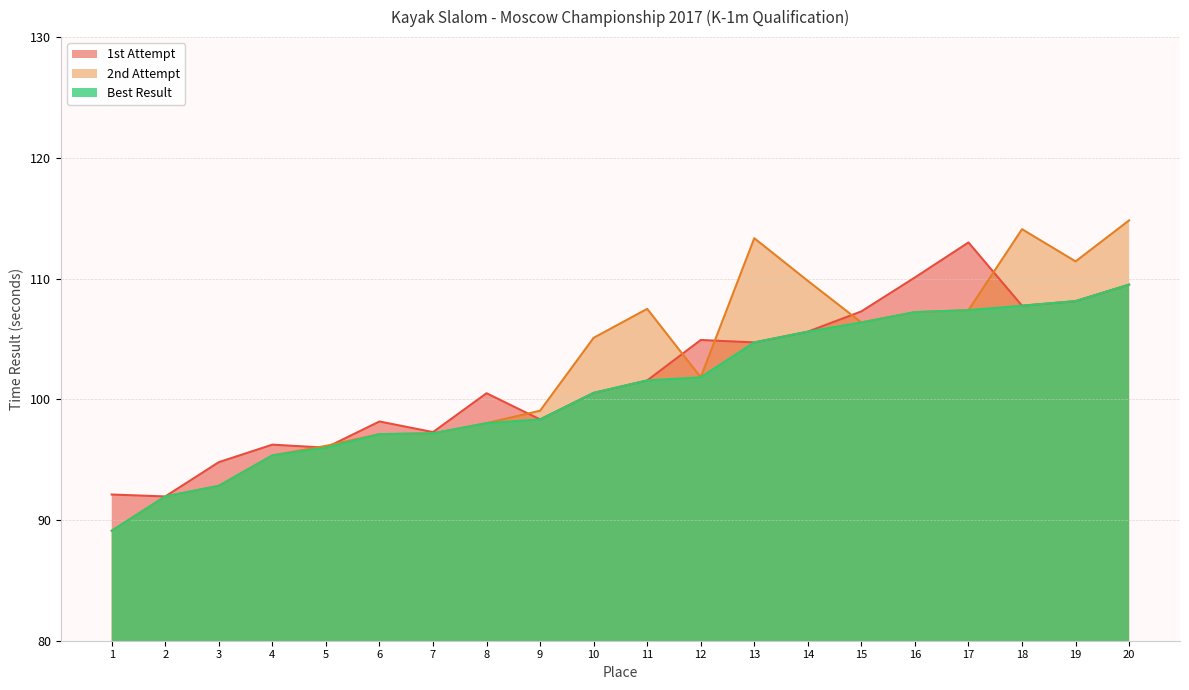

Which series has the largest total across all categories?

2nd Attempt